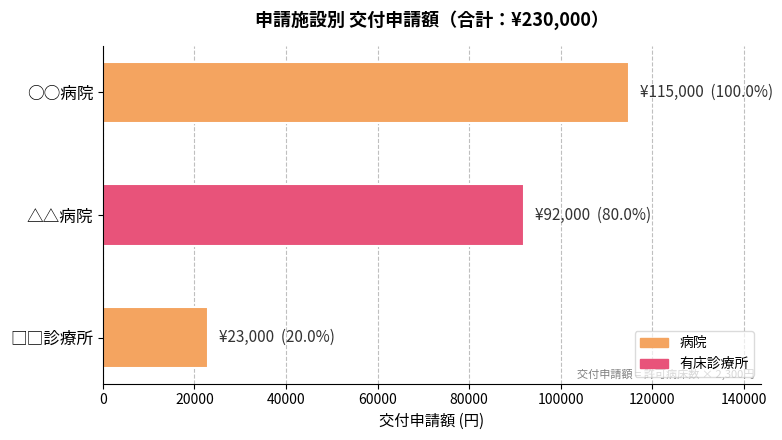

What is the greatest value displayed?

115000